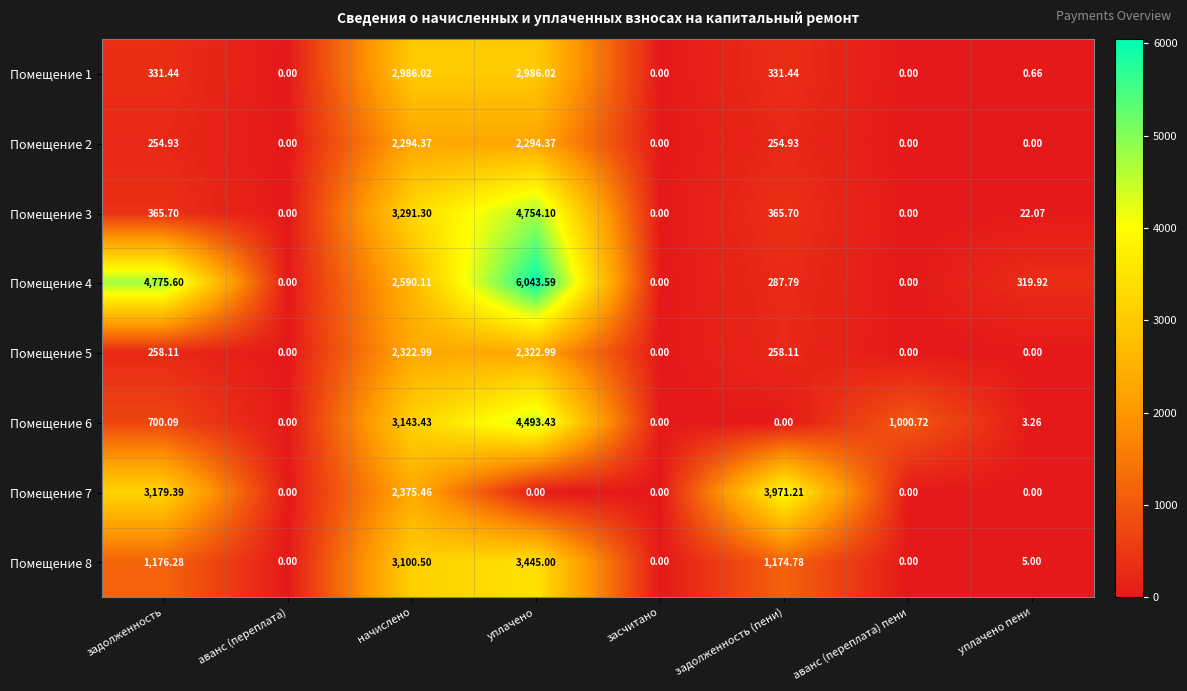

How many categories are shown in the chart?

8